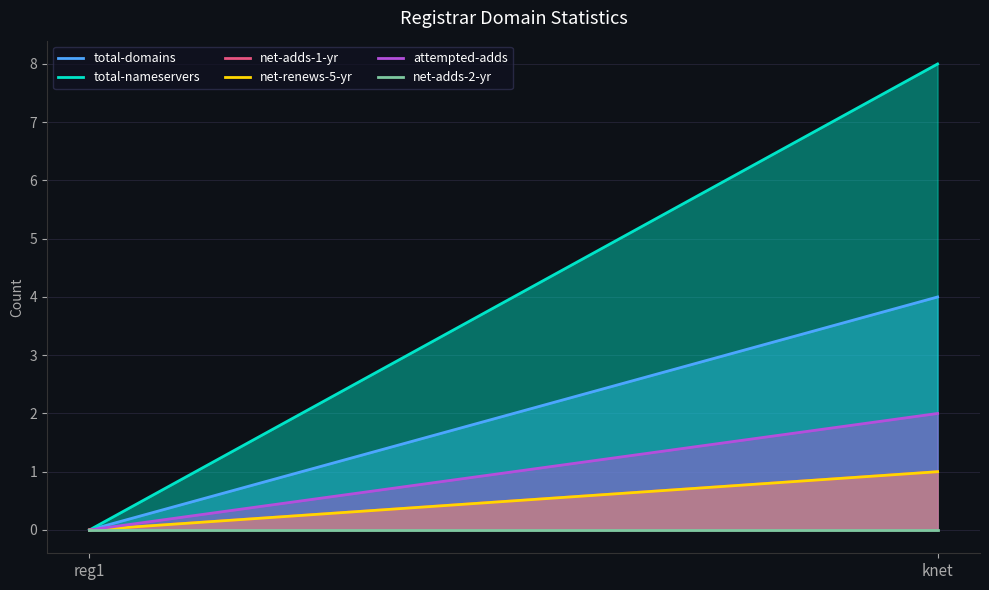

What is the difference between the maximum and minimum values in the attempted-adds series?

2